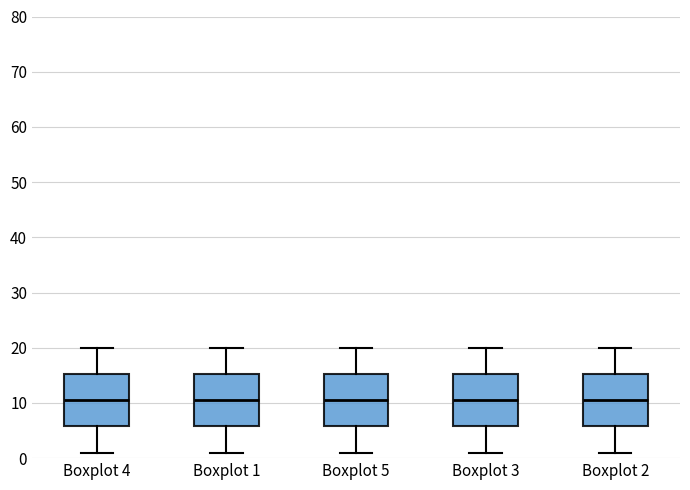

Reading left to right, read every box against the y-axis: the position of its median line, the range the box covers, and the ends of its whiskers. The values are not printed on the chart, so give them approximately, as read against the axis.

Boxplot 4: median 11, box 6 to 15, whiskers 1 to 20
Boxplot 1: median 11, box 6 to 15, whiskers 1 to 20
Boxplot 5: median 11, box 6 to 15, whiskers 1 to 20
Boxplot 3: median 11, box 6 to 15, whiskers 1 to 20
Boxplot 2: median 11, box 6 to 15, whiskers 1 to 20